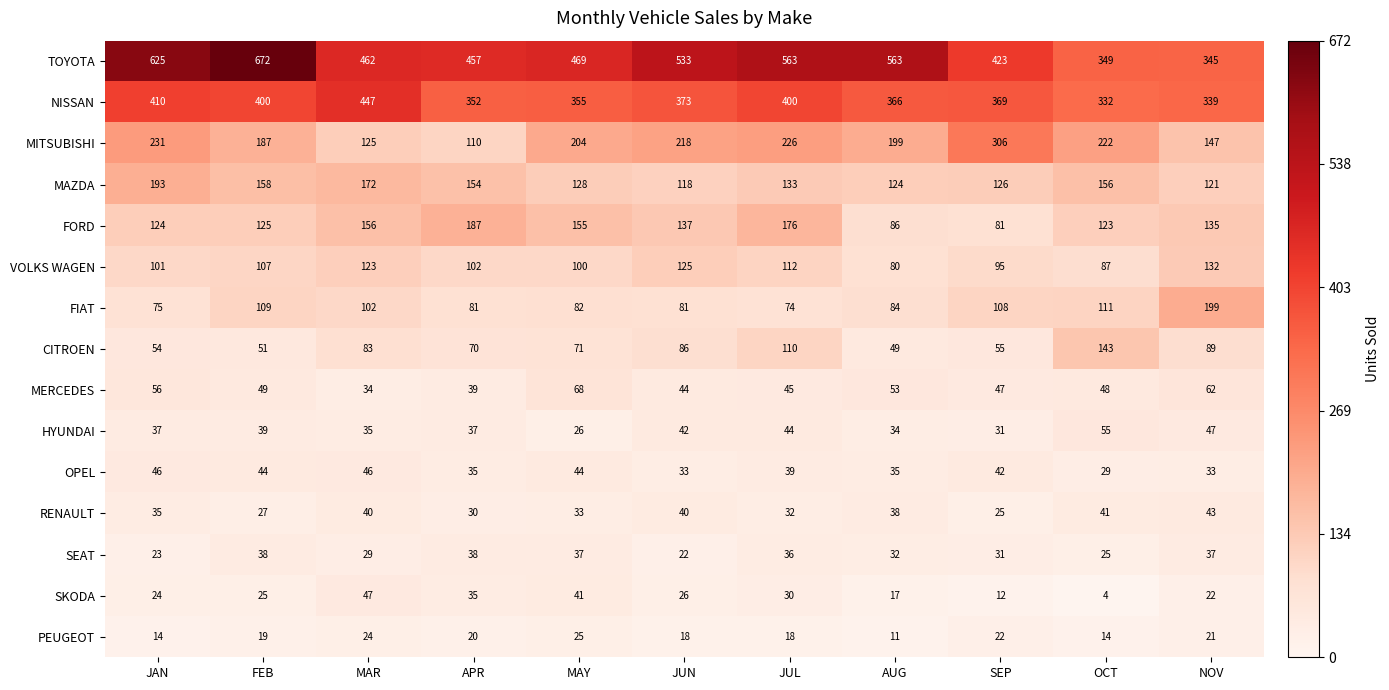

Read the NISSAN value at JUL.

400